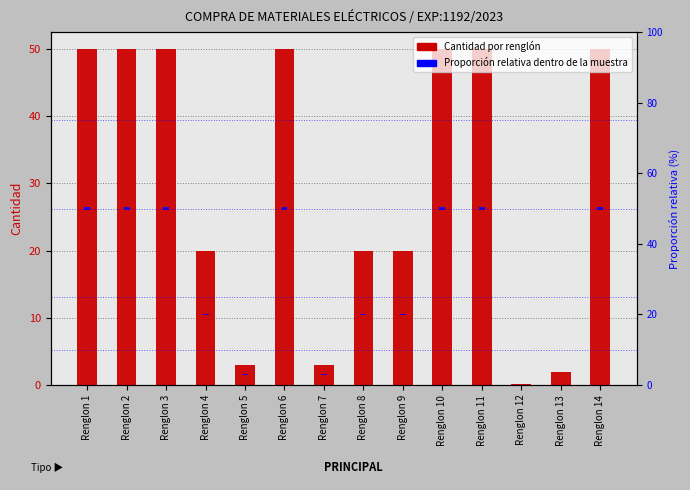

At Renglon 6, list the series in order from smallest to largest.

Proporción relativa (%), Cantidad (unidades/metros)